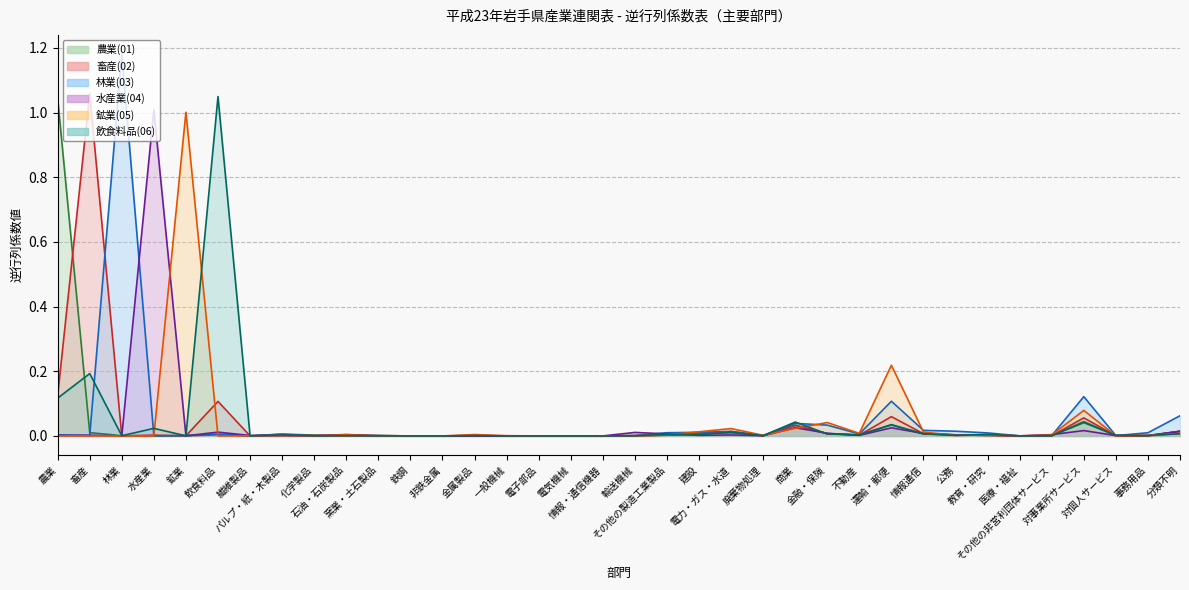

What position from the left is 非鉄金属?

13